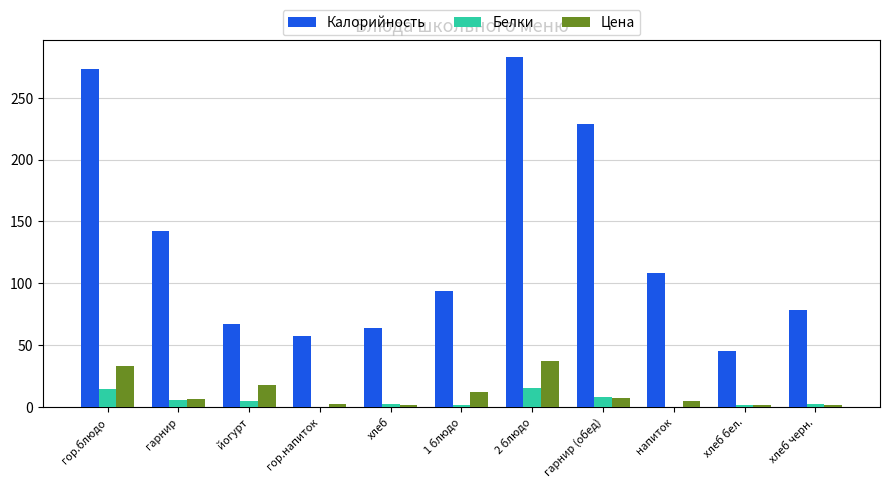

The value of Калорийность at хлеб черн. is 78.0. True or false?

True